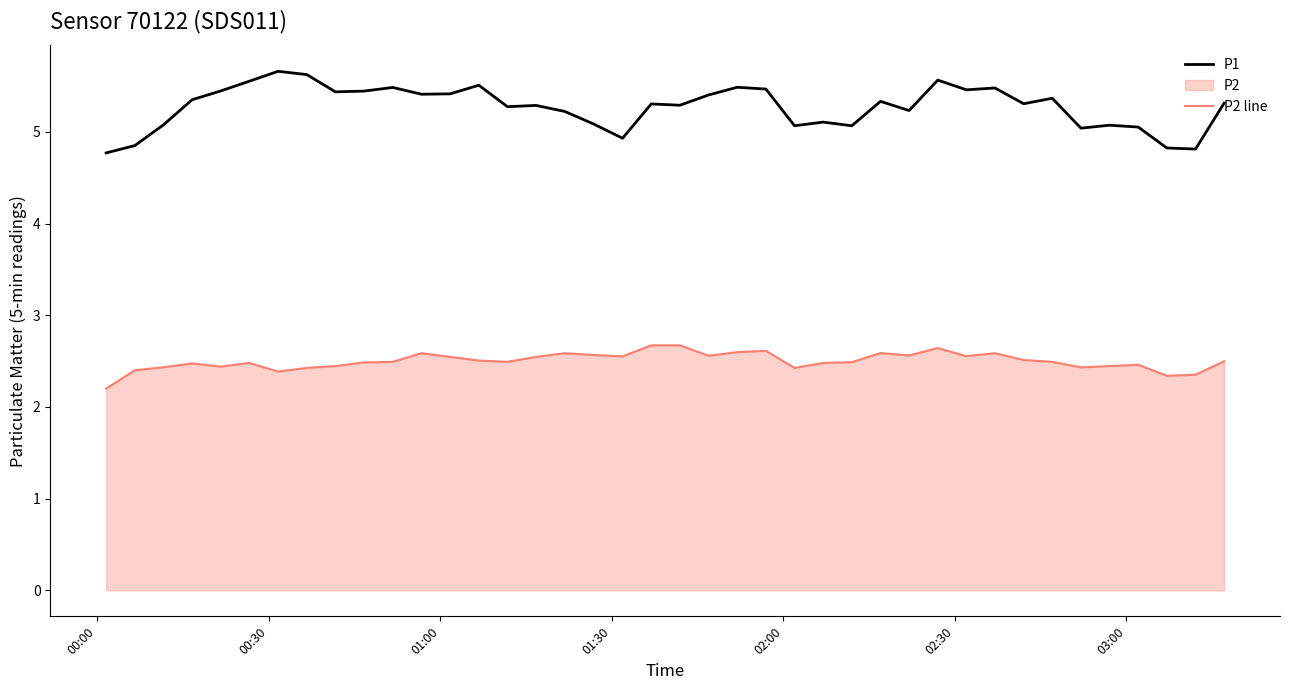

Which series has the largest total across all categories?

P1